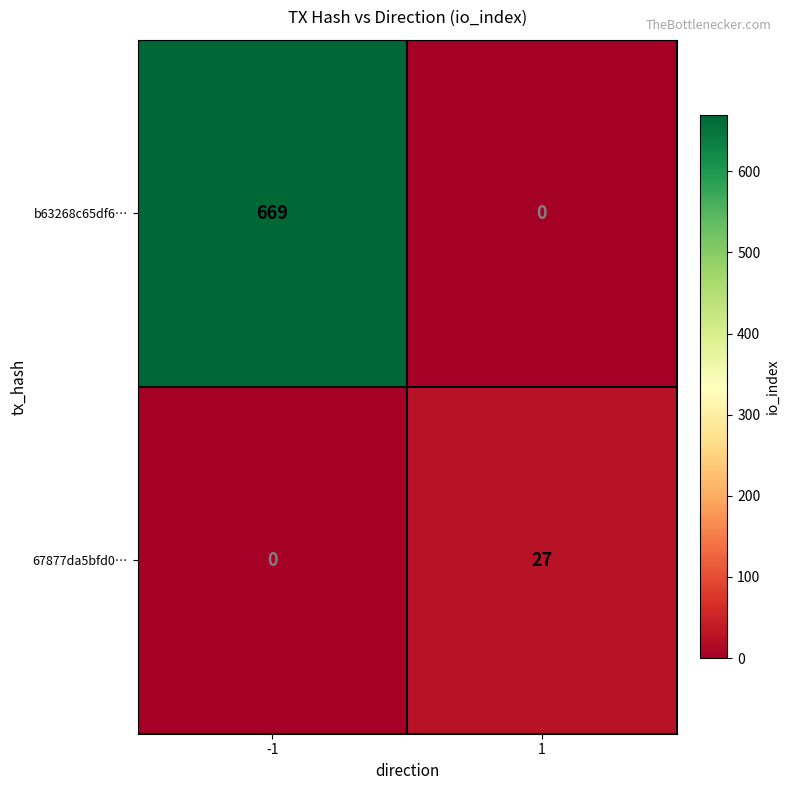

Reading right to left, transcribe all the data shown in this chart.

b63268c65df6…: 1=0	-1=669
67877da5bfd0…: 1=27	-1=0